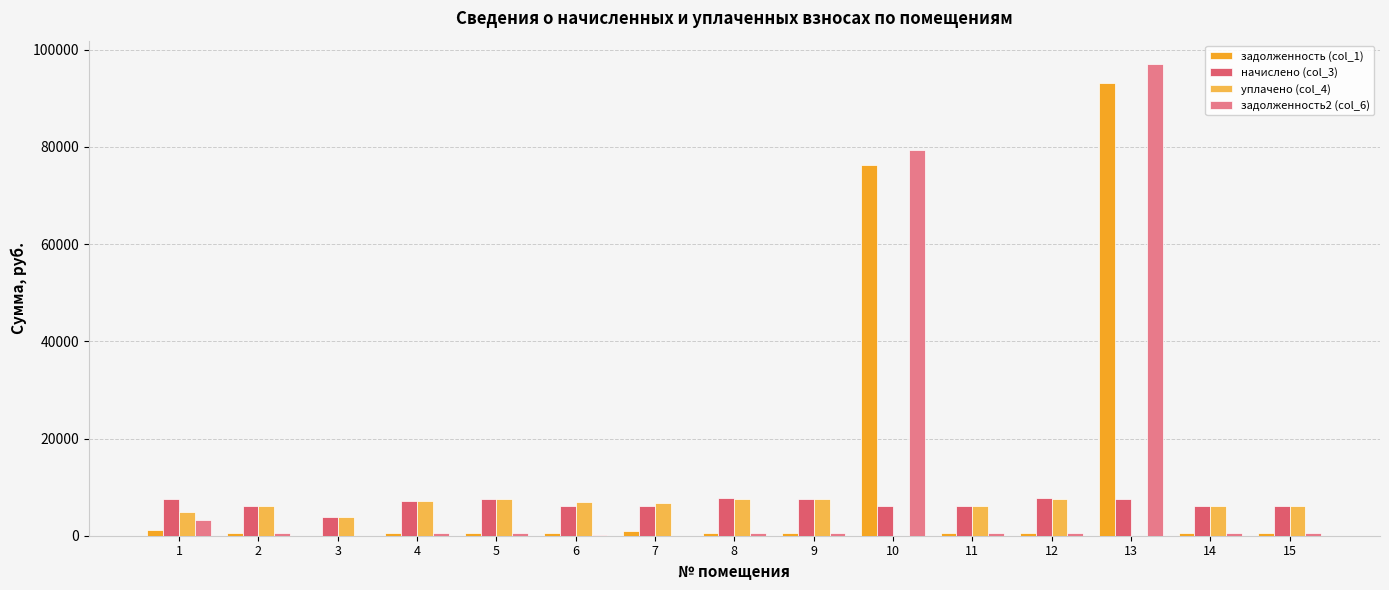

At which category is the sum across all series the highest?

13